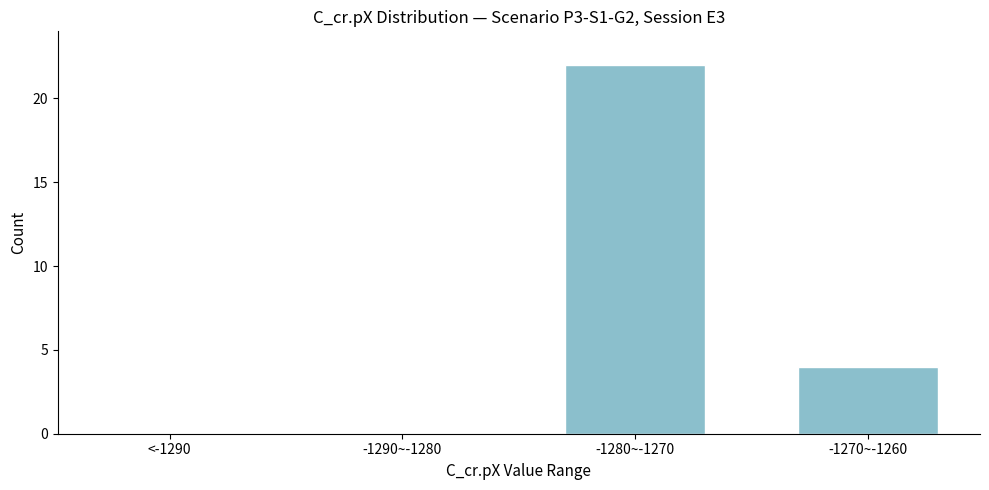

Reading right to left, transcribe all the data shown in this chart.

-1270~-1260=4	-1280~-1270=22	-1290~-1280=0	<-1290=0